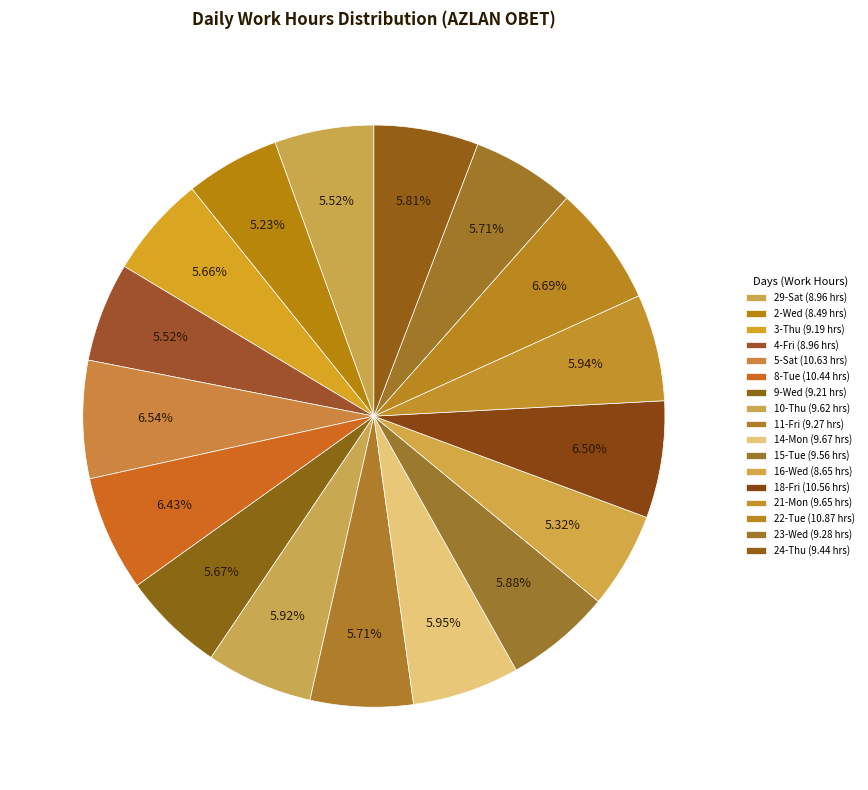

Count the number of slices in the pie.

17